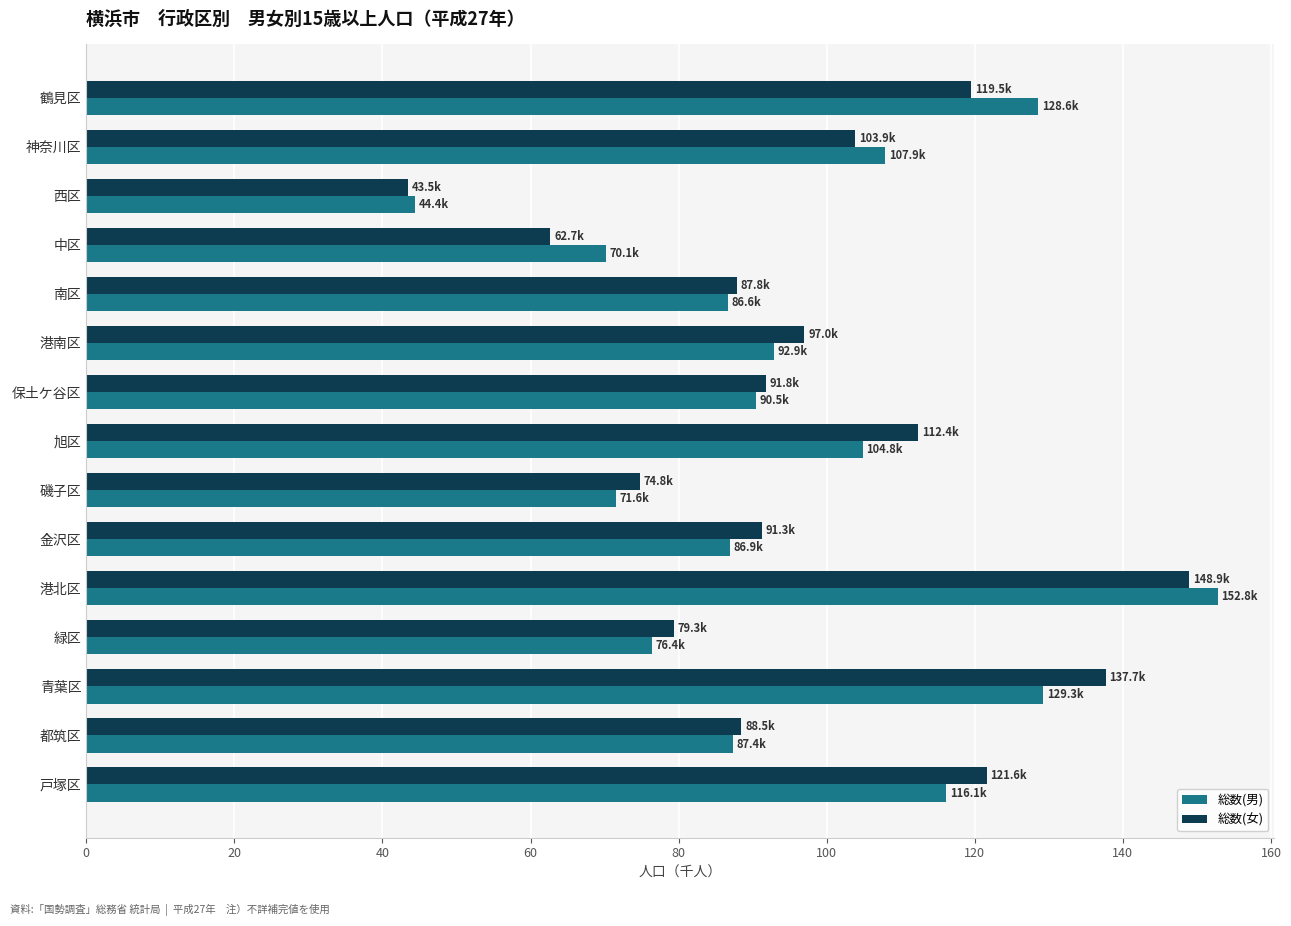

The 総数(女) series shows 97.0 at 港南区. True or false?

True